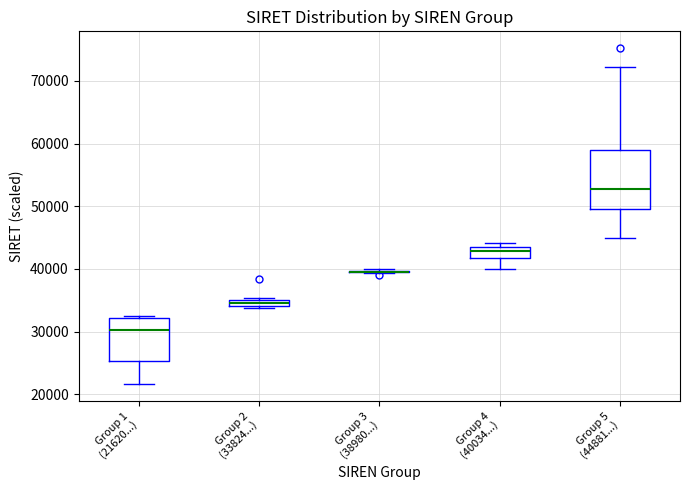

Comparing the boxes themselves (not the whiskers), which one is the tallest?

Group 5 (44881...)